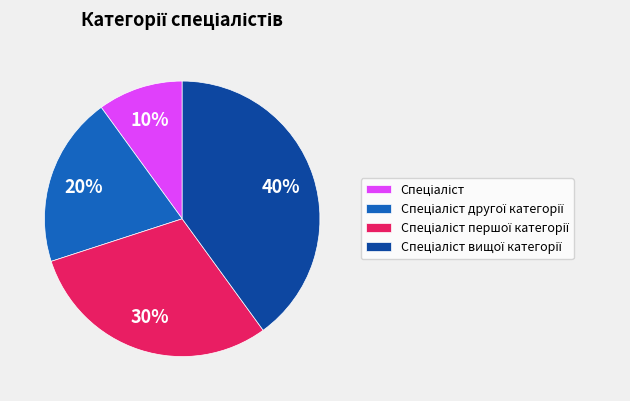

Does any single category account for the majority?

No